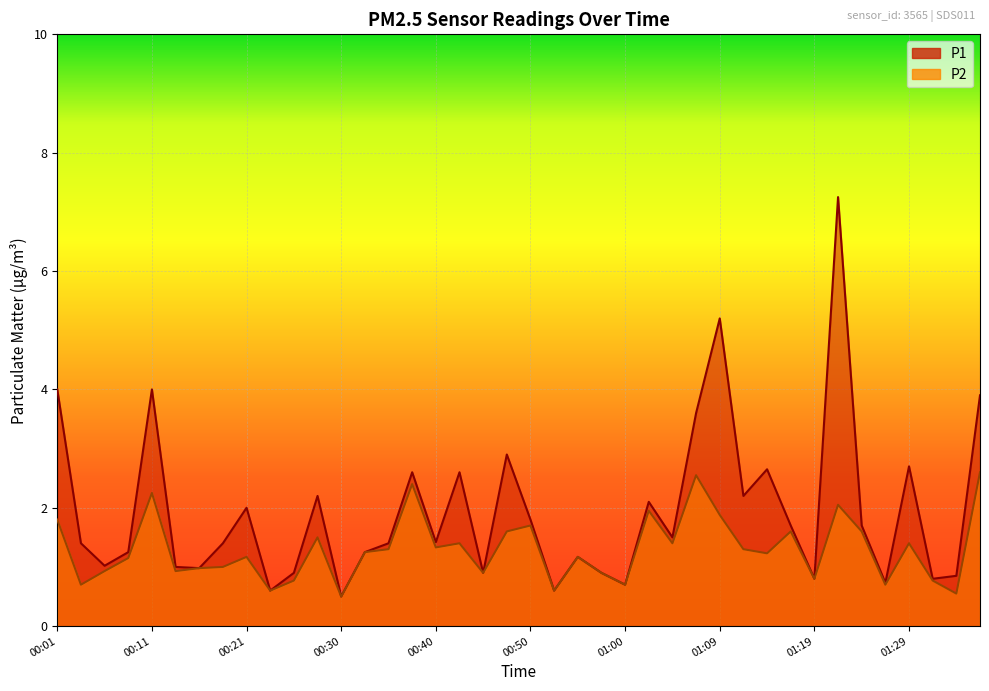

How many data points in P1 are above 1?

27